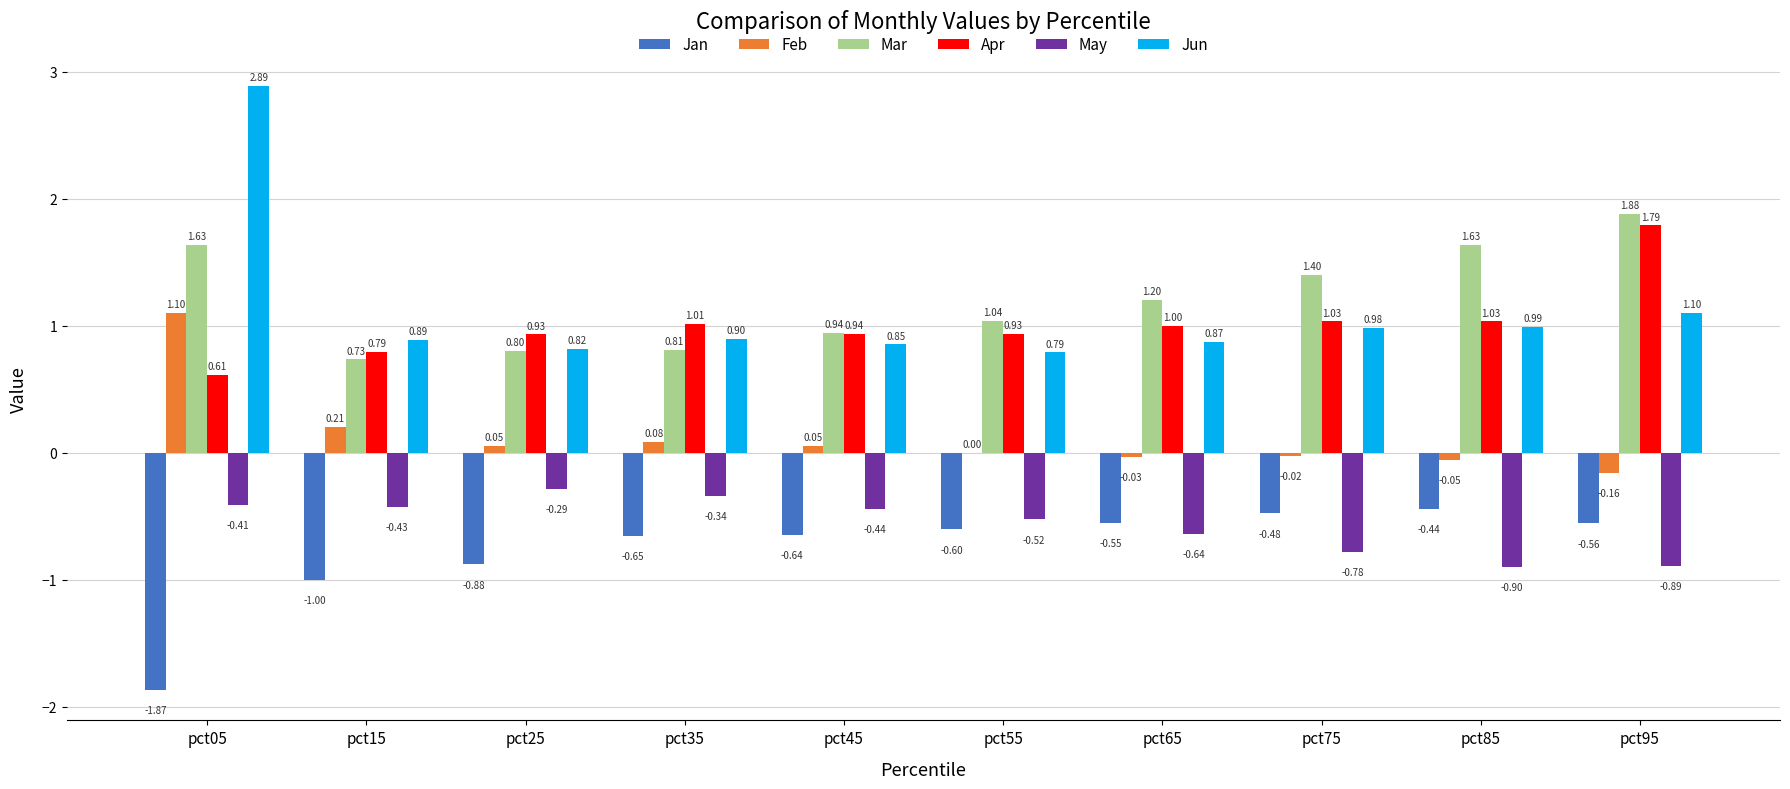

Is it true that May equals -0.2 at pct45?

False